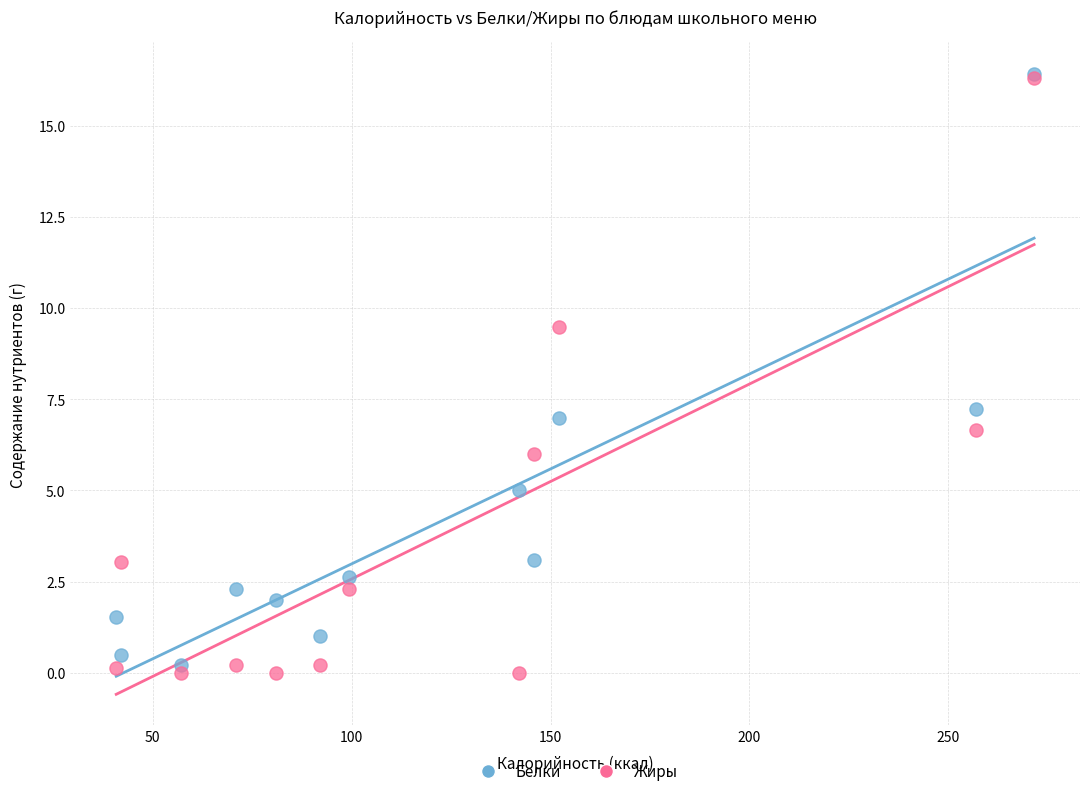

In the Жиры series, what Y value is closest to 8?

6.7